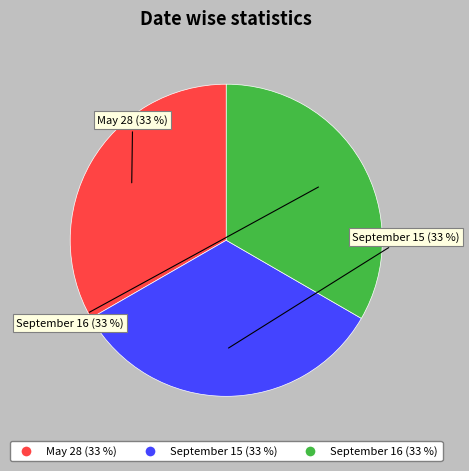

How much of the chart is everything except September 16?

66.7%